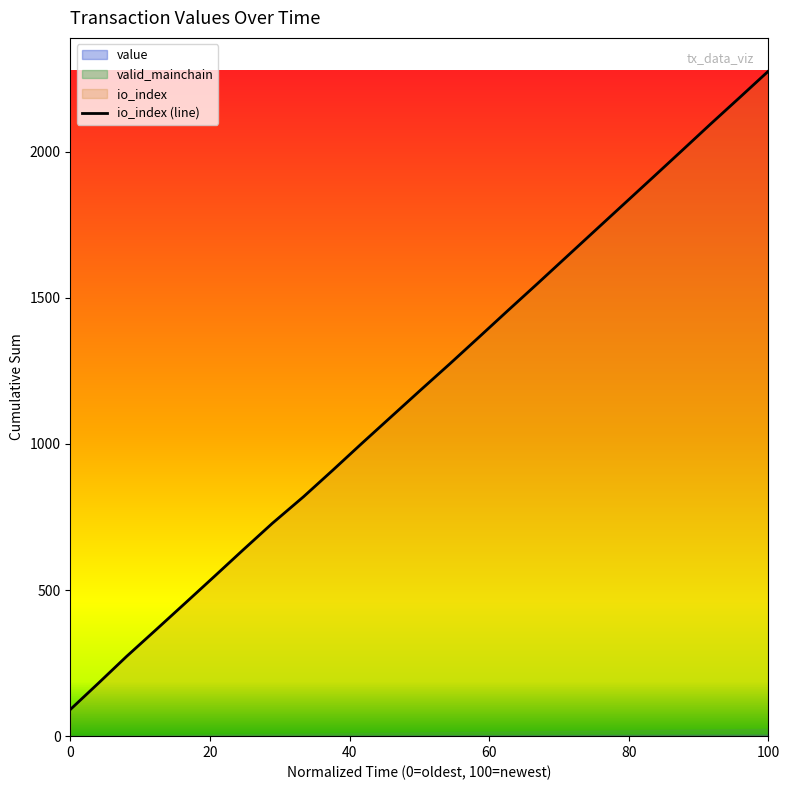

True or false: io_index (line) has a value of 91 at 0.

True